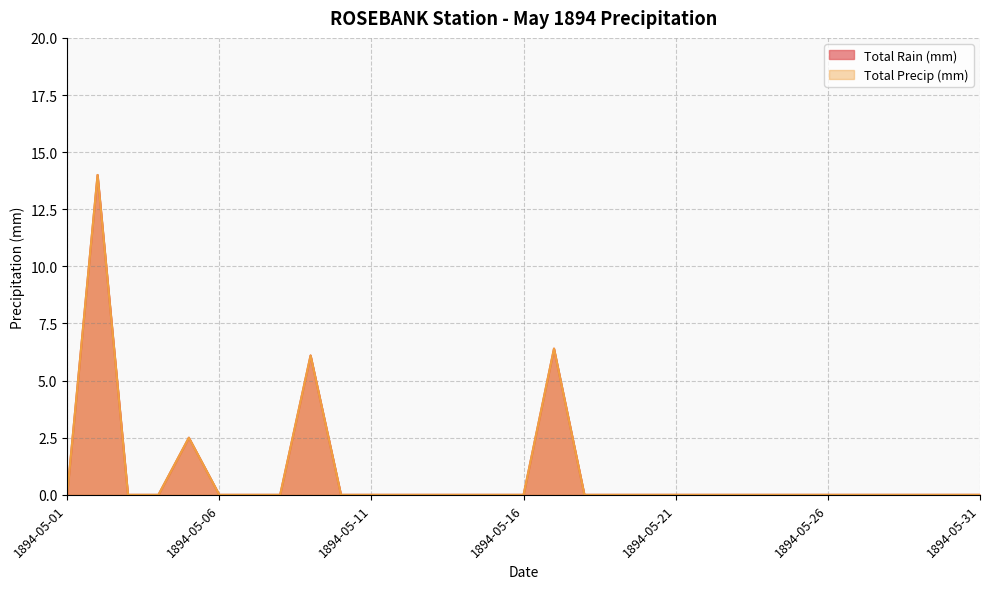

Which category has the lowest value in the Total Rain (mm) series?

1894-05-01